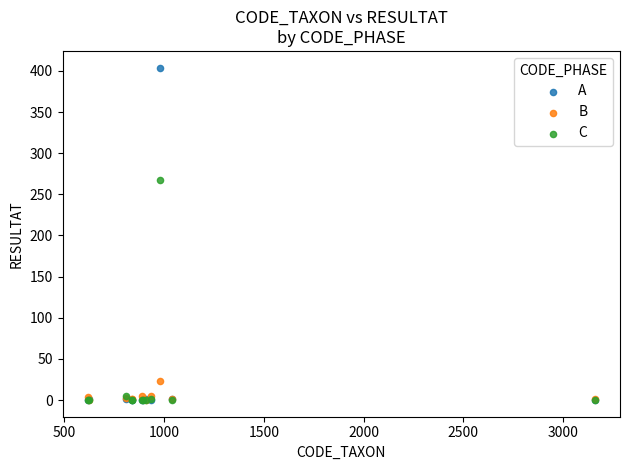

Across all series, what Y value is closest to 202?

268